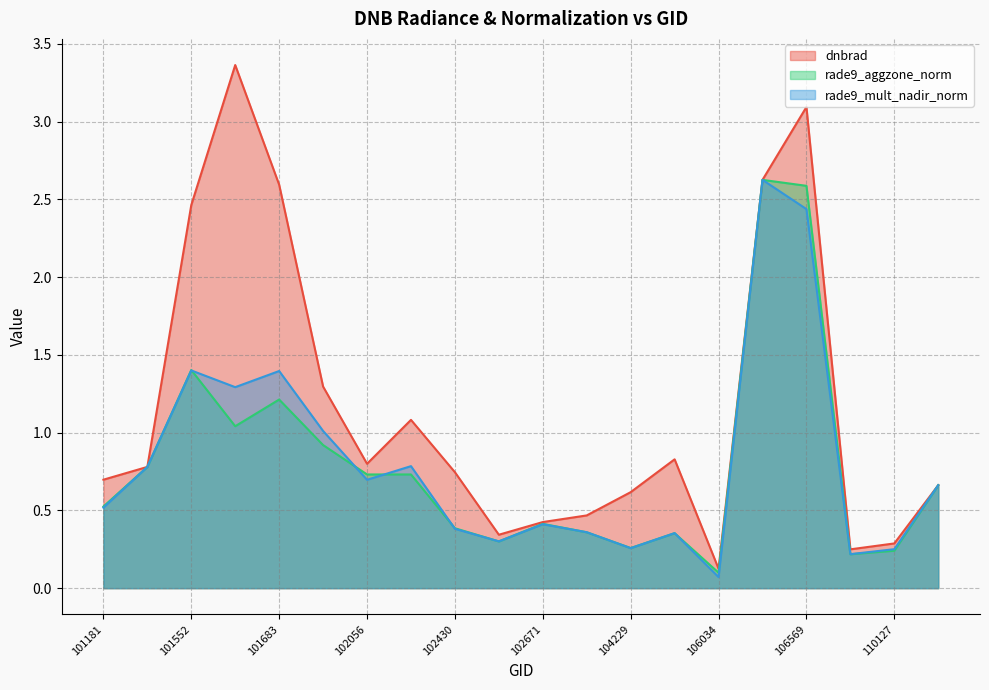

What is the greatest value displayed?

3.4